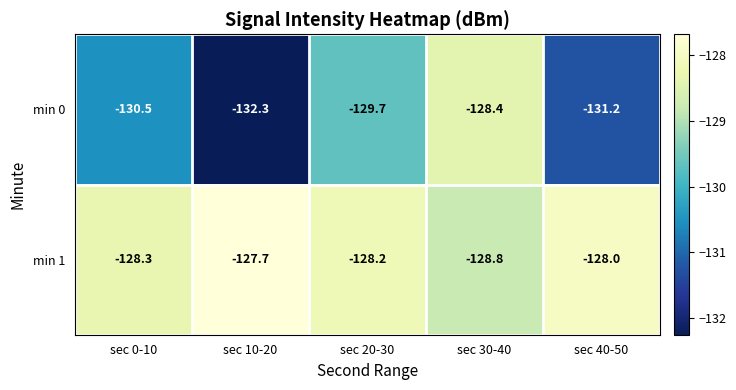

What is the greatest value displayed?

-127.7